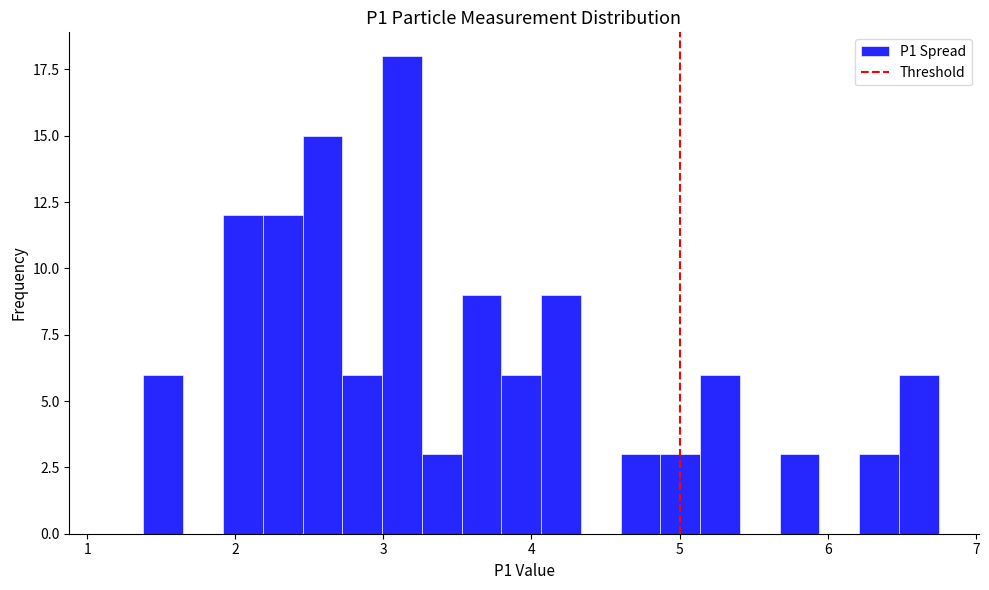

Read against the x-axis, roughly where is the centre of the tallest bar?

3.1